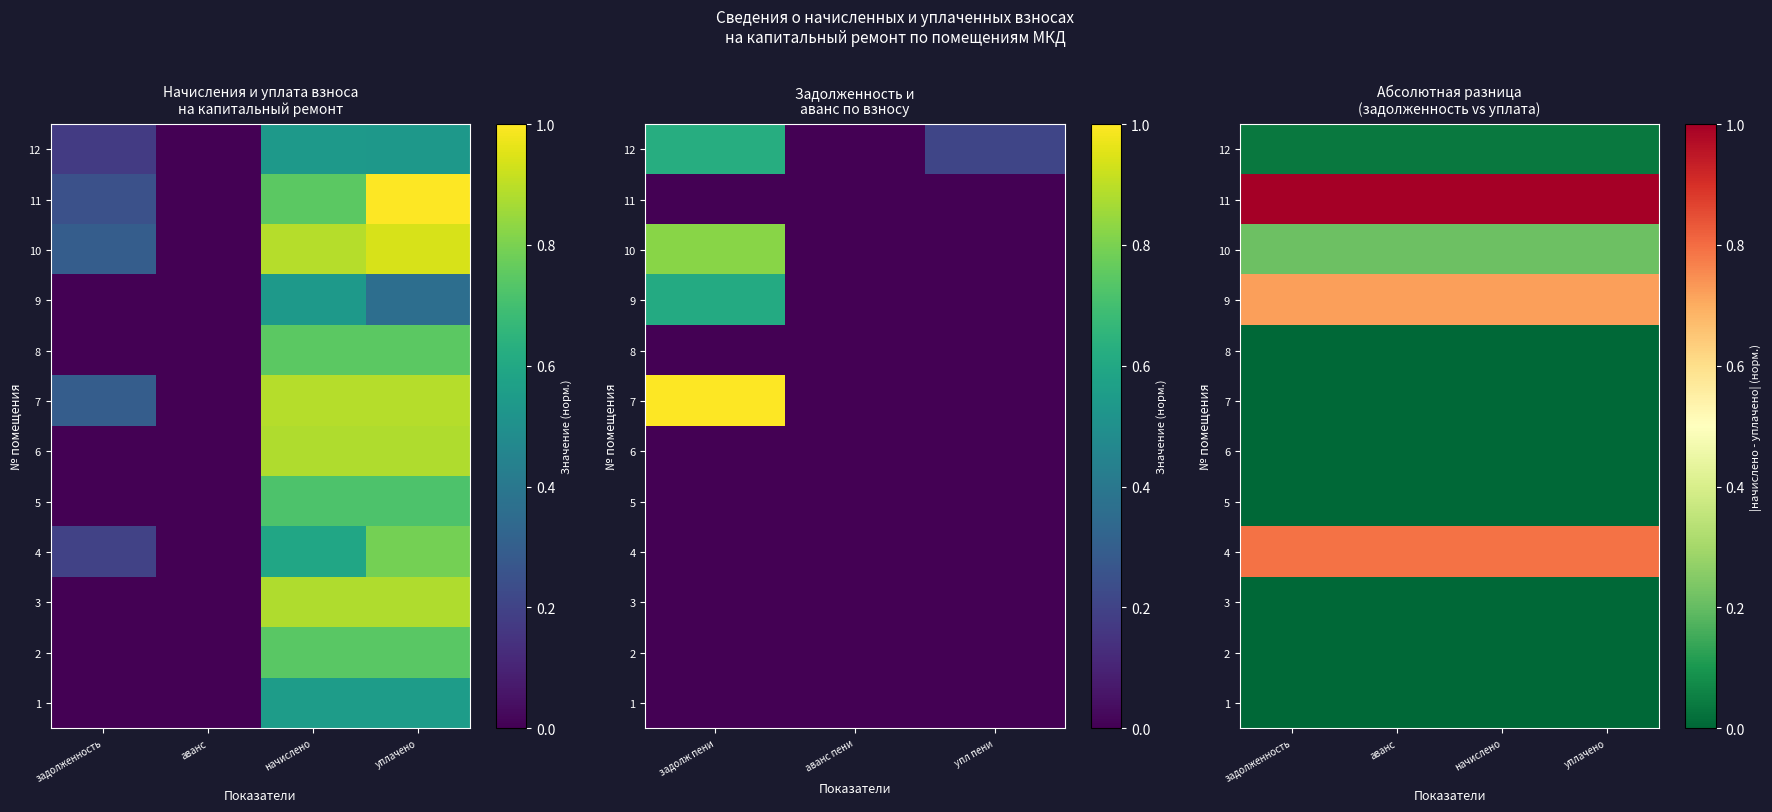

Where is 9 nearest to the value 0?

задолженность